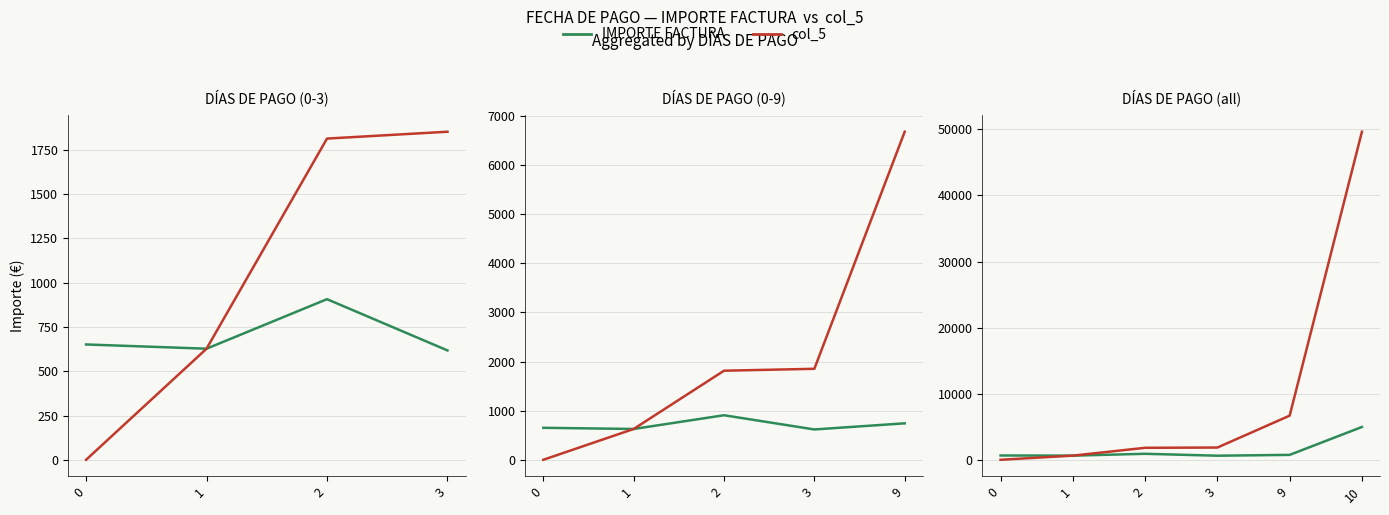

List the series in order of their peak value, highest first.

col_5, IMPORTE FACTURA